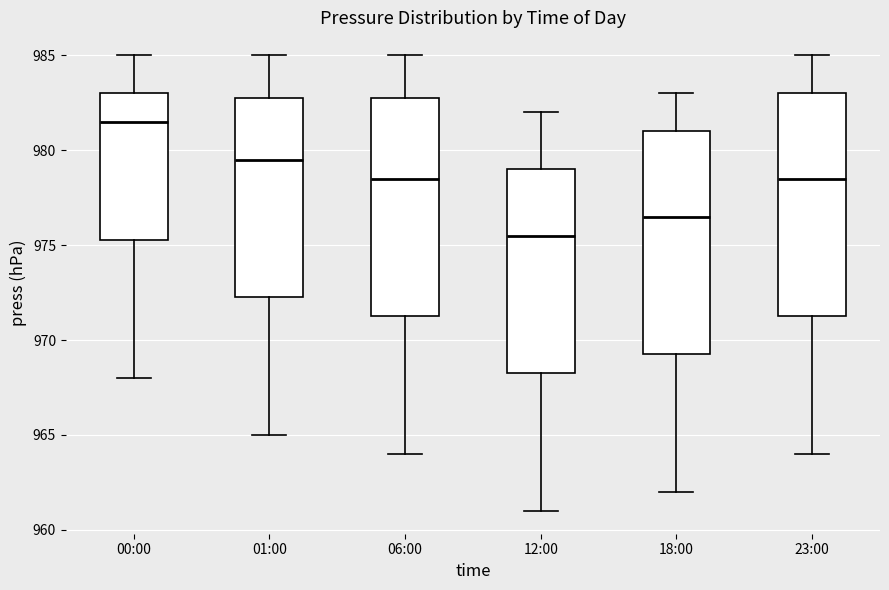

Where does the lower whisker of the box for 18:00 end on the y-axis? The values are not printed on the chart, so give them approximately, as read against the axis.

962.0